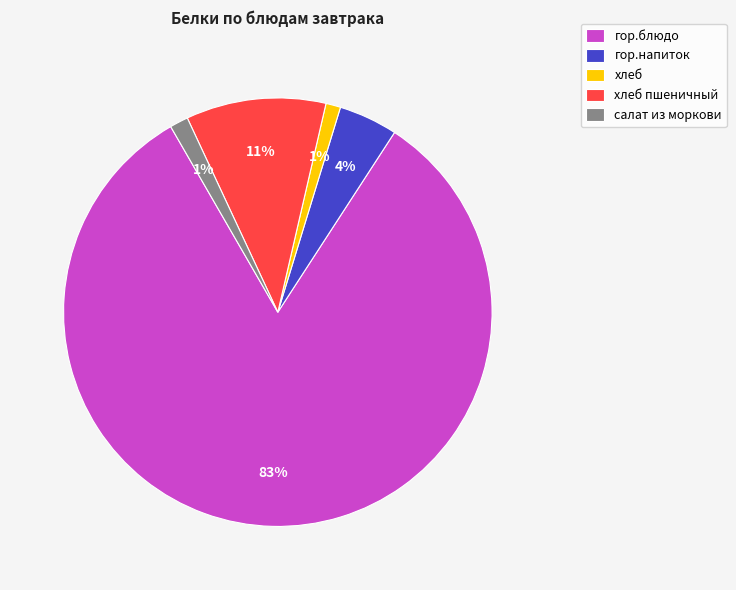

What is the majority slice?

гор.блюдо